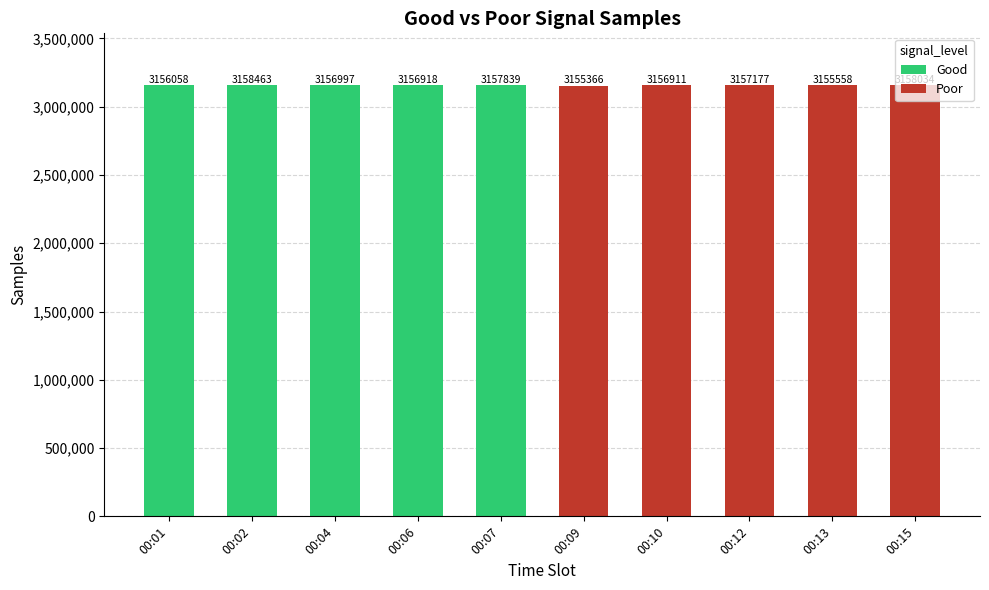

At how many categories does at least one series exceed 3158450?

1